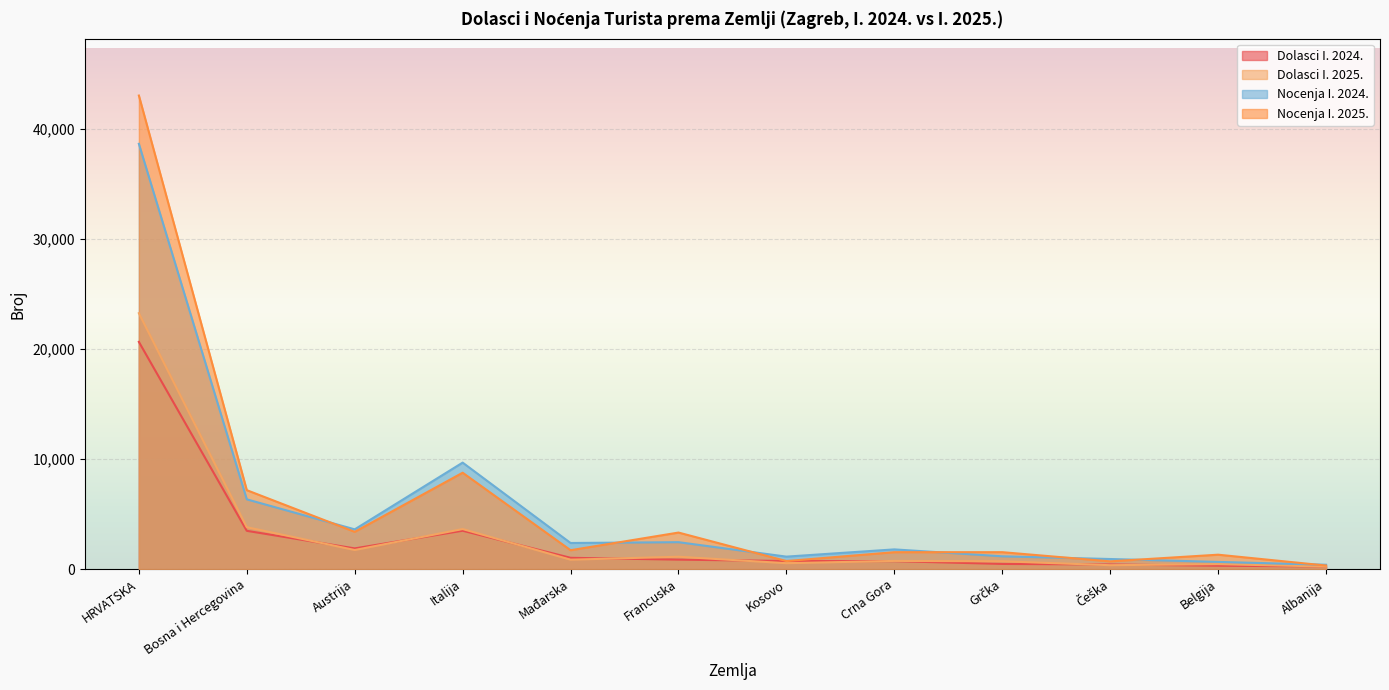

At which label is Nocenja I. 2024. closest to 19527?

Italija